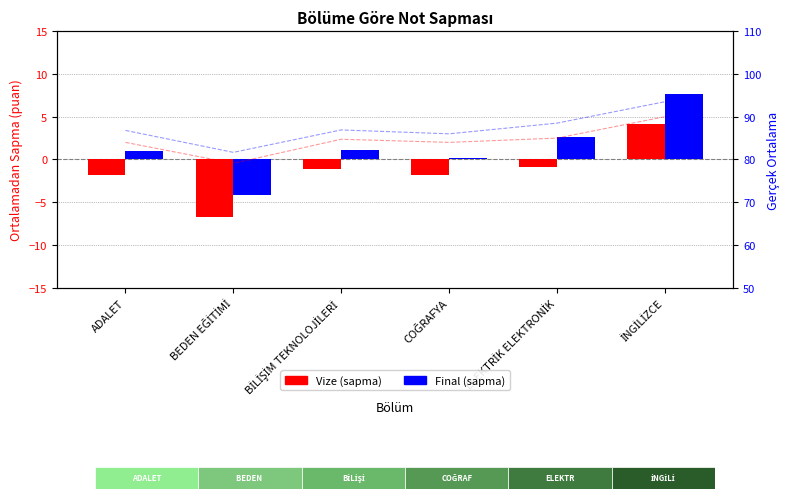

Is it true that Final (sapma) equals 0.9 at ADALET?

True